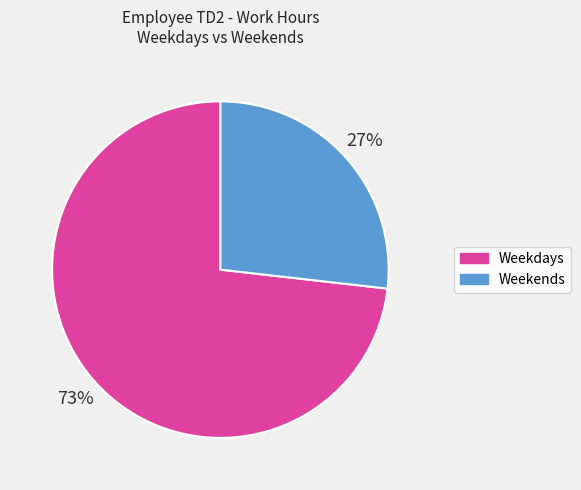

Is there a majority slice in this chart?

Yes